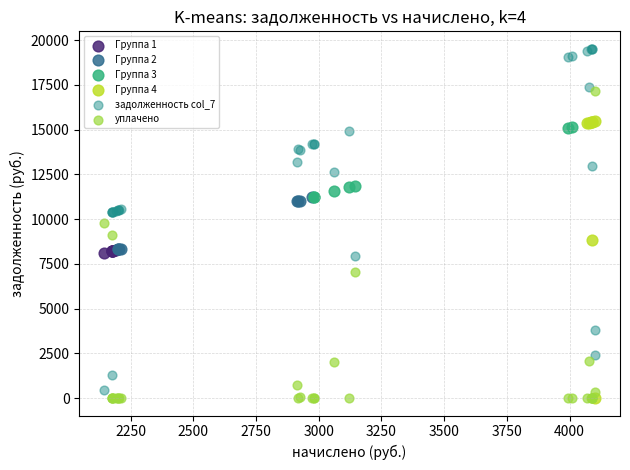

Which series has the widest spread of Y values?

задолженность col_7